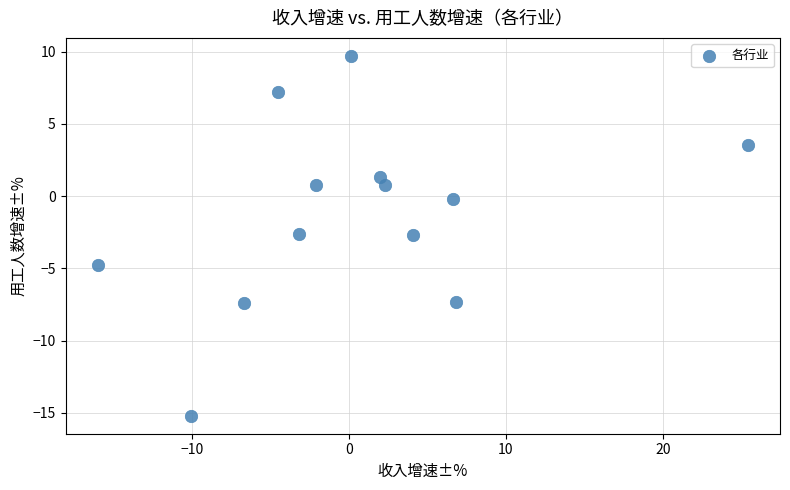

What is the range of Y values (max minus min)?

24.9